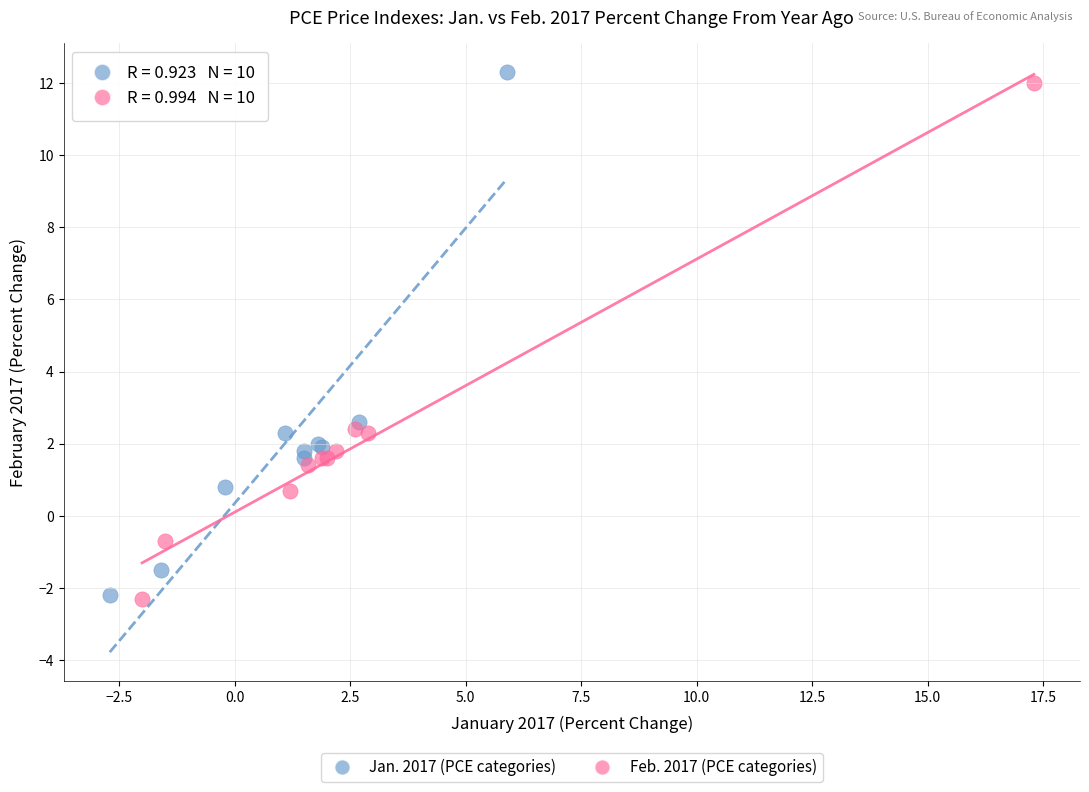

Which series reaches the maximum Y coordinate?

Jan. 2017 (PCE categories)